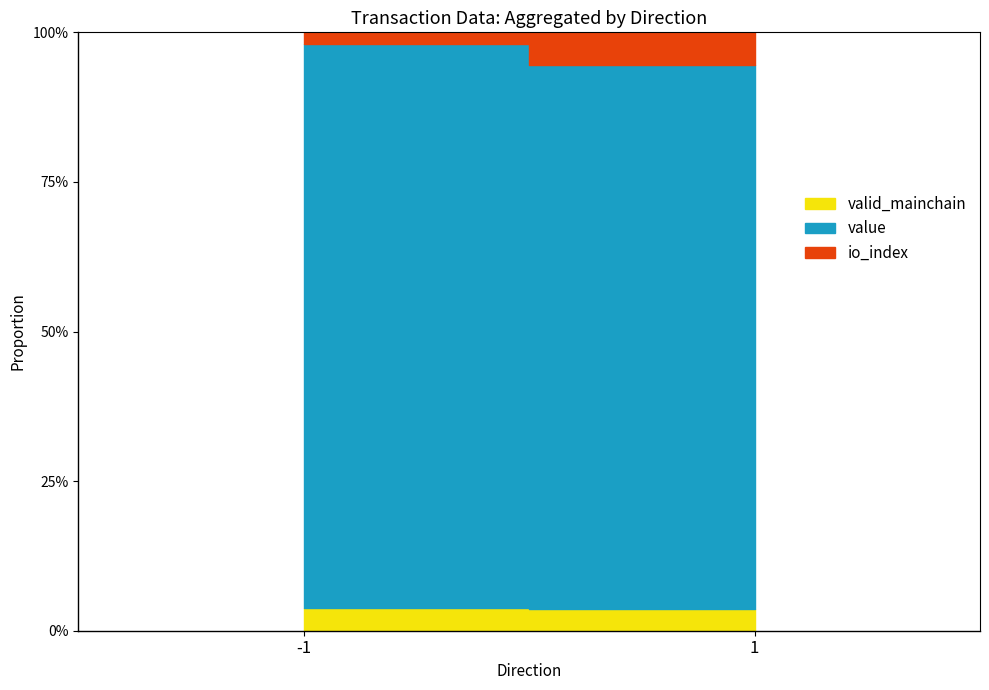

Between -1 and 1, which is larger?

-1